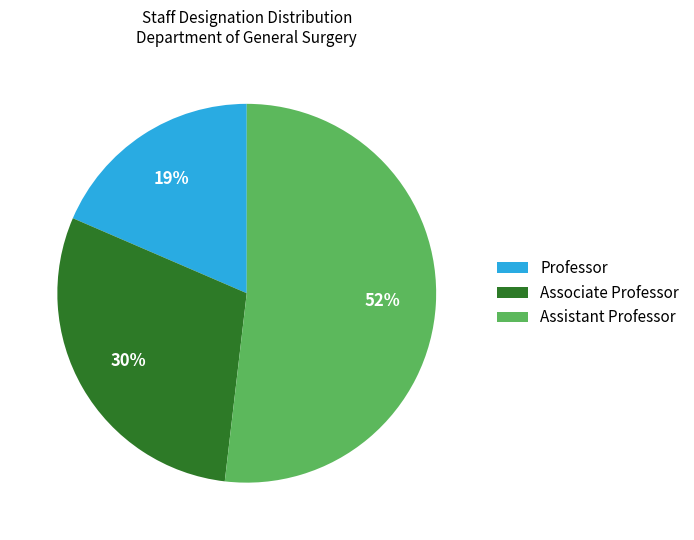

What is the majority slice?

Assistant Professor